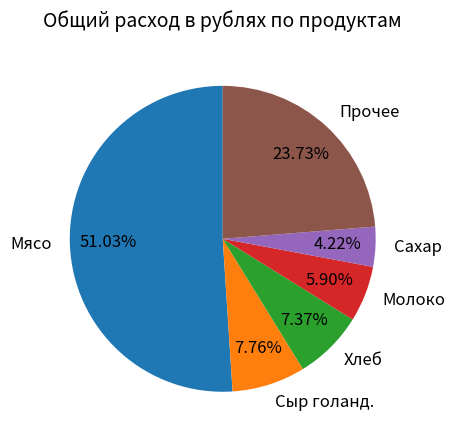

Between Молоко and Сыр голанд., which is larger?

Сыр голанд.